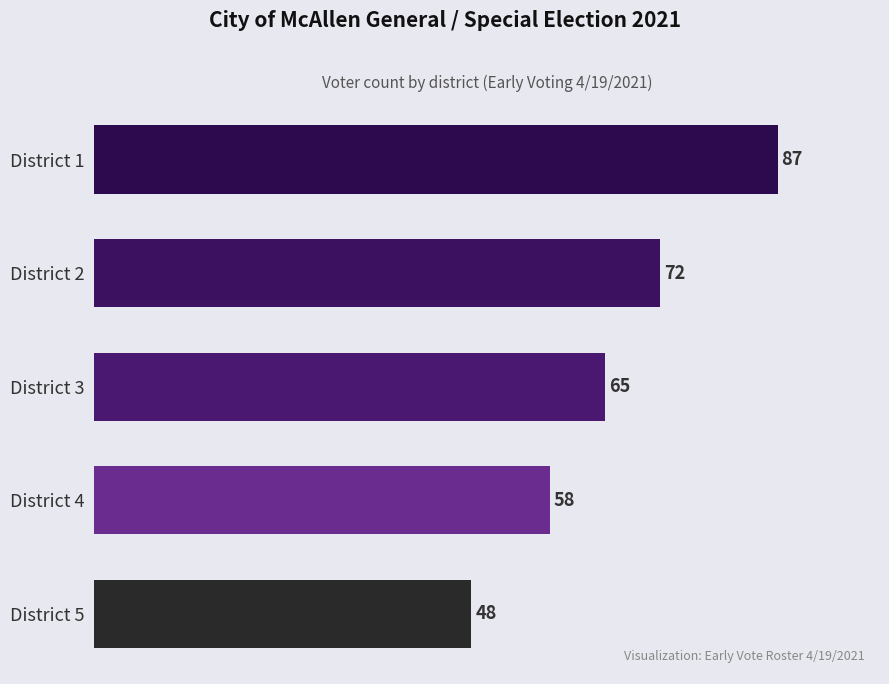

Does the chart contain any negative values?

No